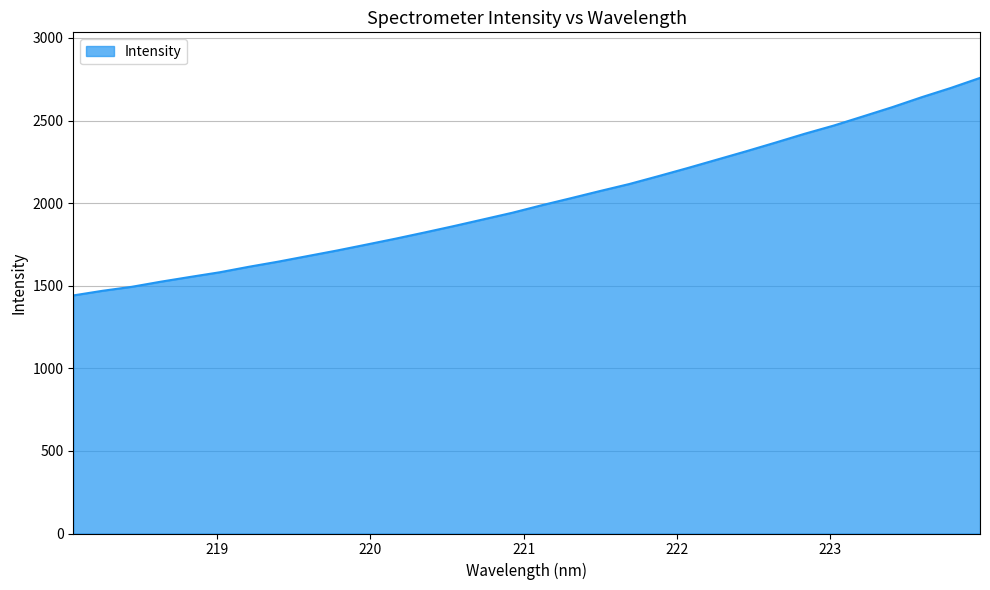

What is the difference between the maximum and minimum values?

1317.0